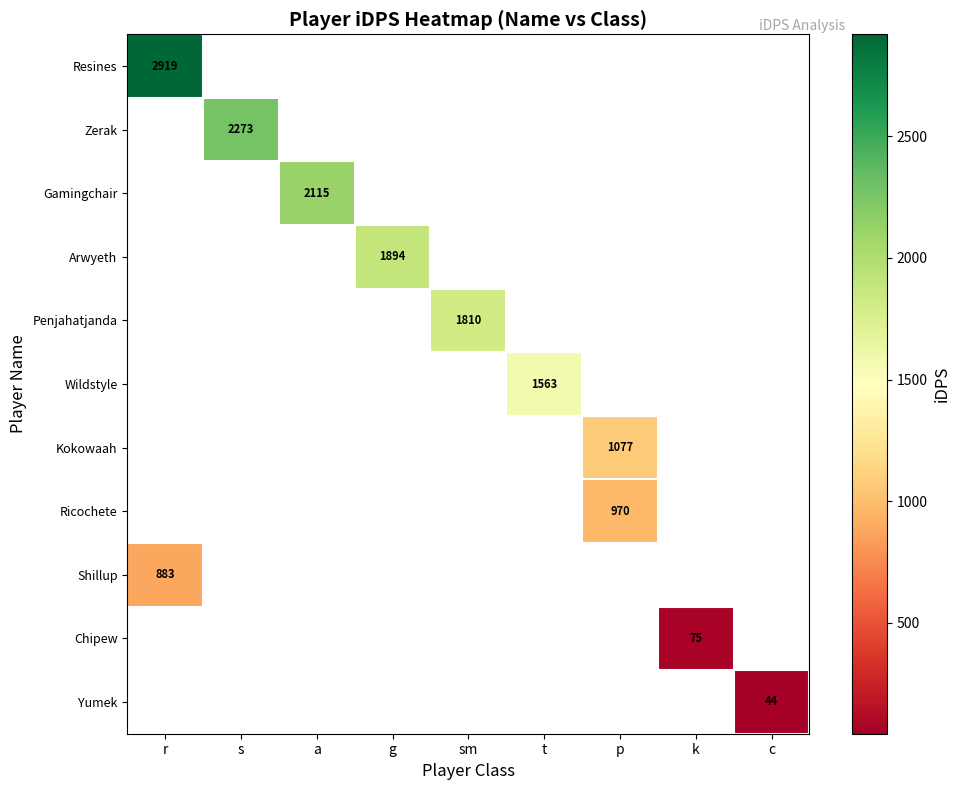

How many positive values does the row_0 series have?

1